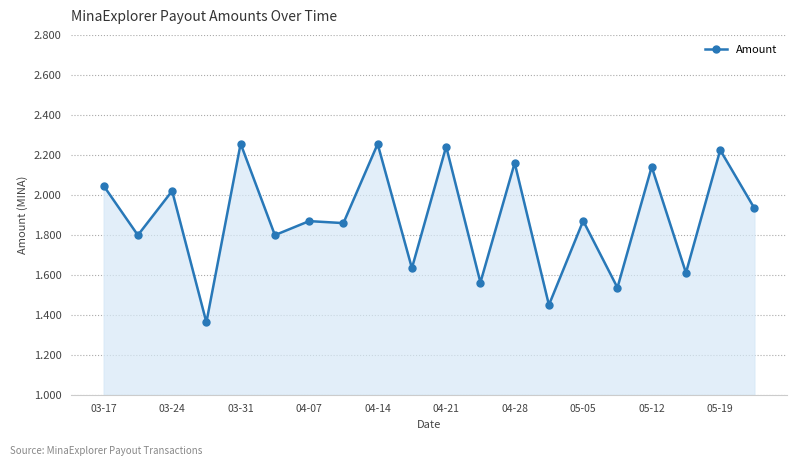

What is the difference between the maximum and minimum values?

0.9